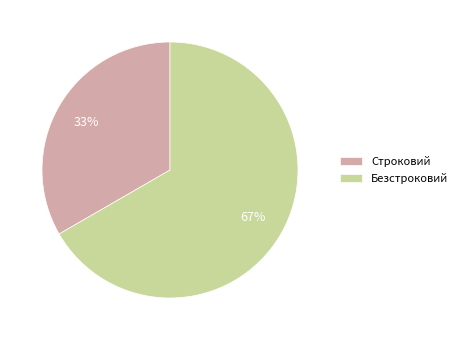

To the nearest percent, what percentage of the pie is Строковий?

33%